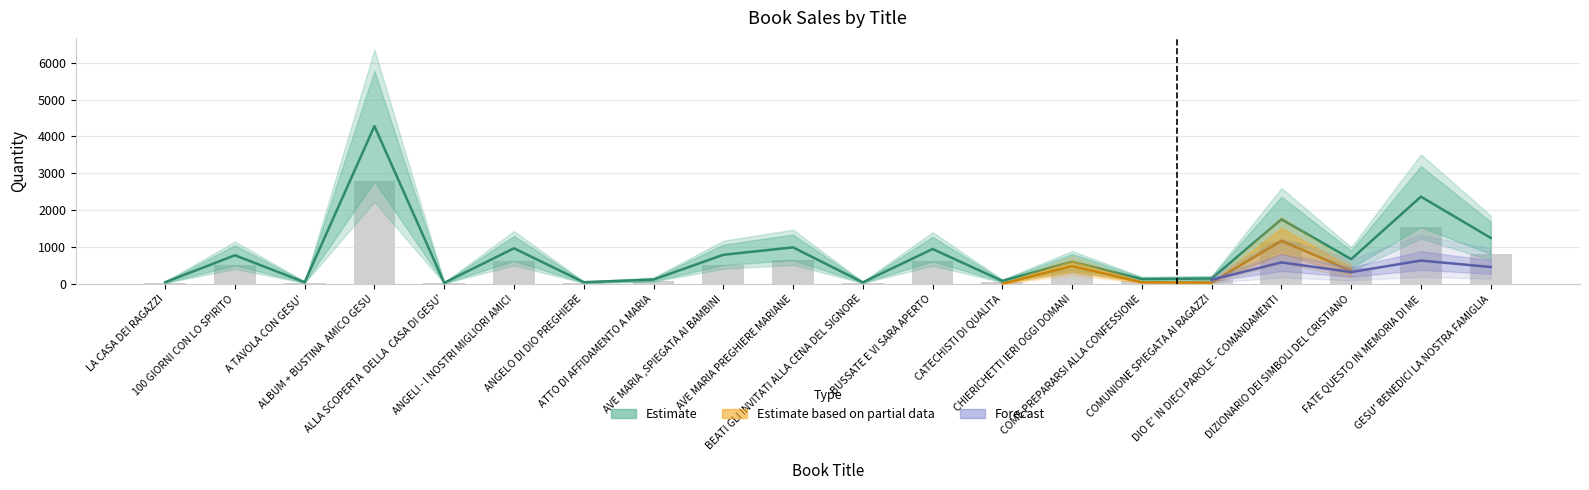

Reading right to left, extract all data points from this chart.

mag_01: 1247.0	2365.0	670.0	1751.0	145.0	129.0	600.0	80.0	945.0	41.0	990.0	788.0	116.0	45.0	964.0	27.0	4279.0	44.0	775.0	44.0
totale: 810.6	1537.2	435.5	1138.2	94.2	83.9	390.0	52.0	614.2	26.7	643.5	512.2	75.4	29.2	626.6	17.6	2781.3	28.6	503.8	28.6